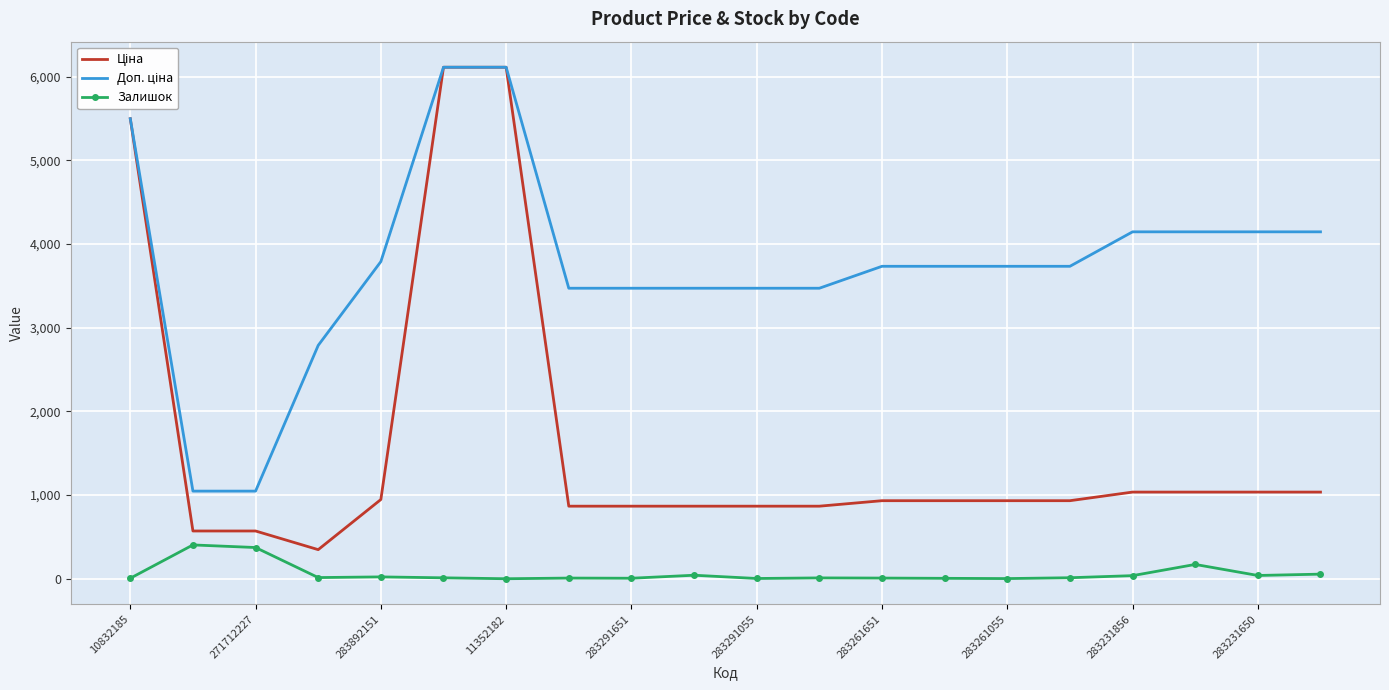

What is the highest value of the Залишок series?

405.0